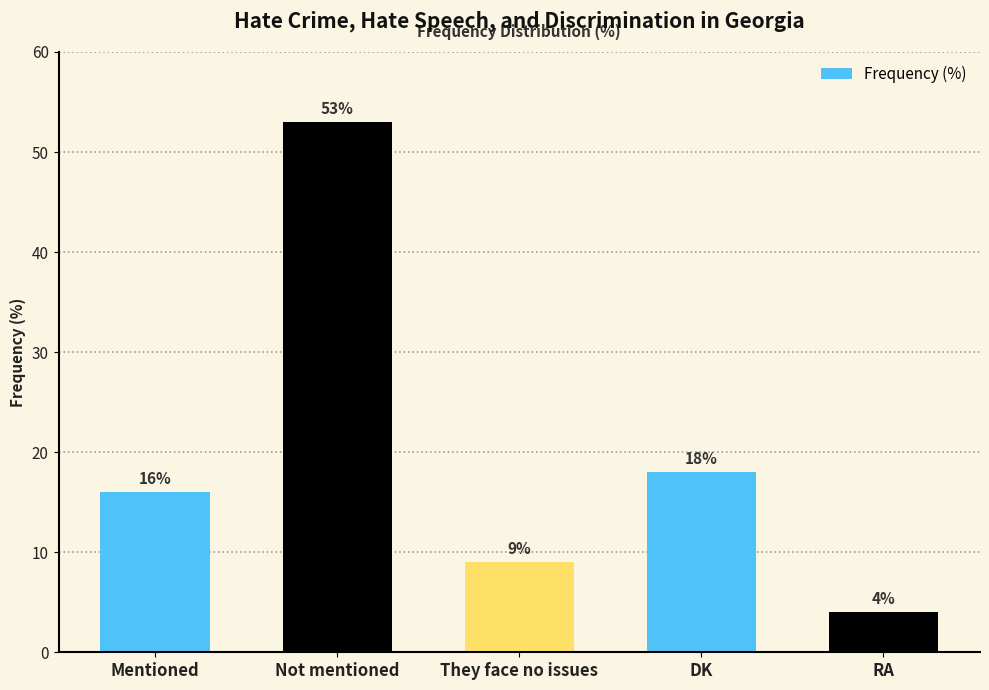

What is the label of the 2nd bar from the right?

DK